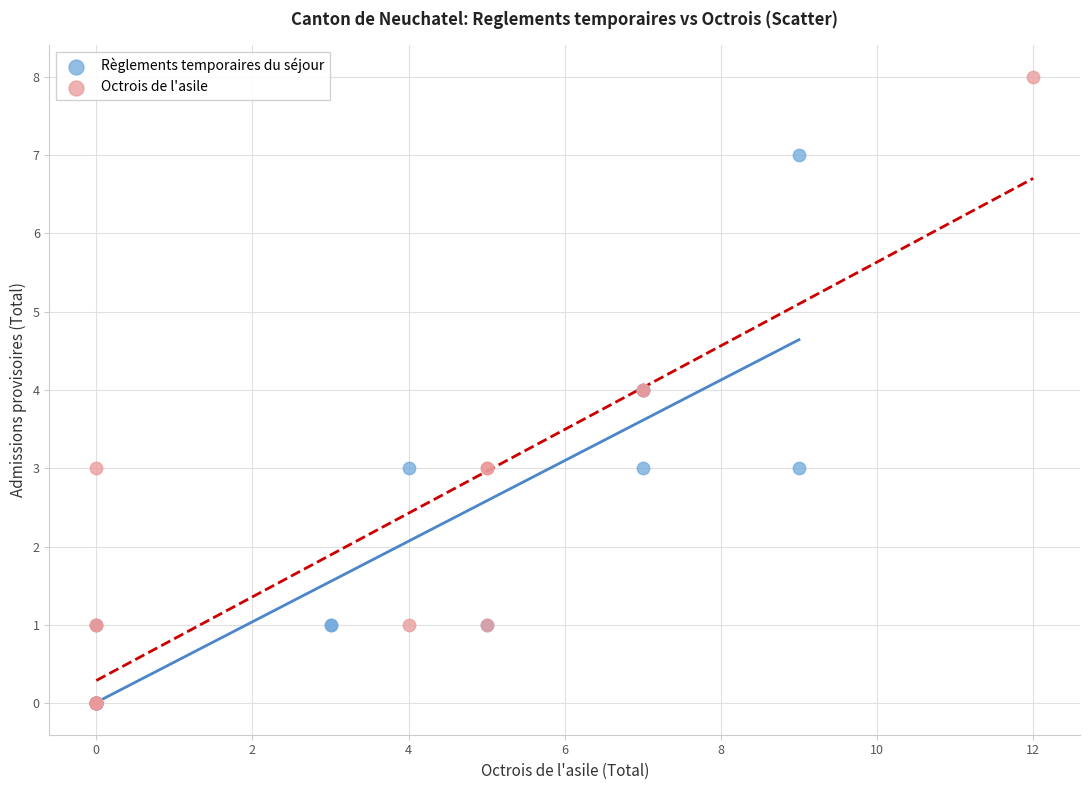

What are all the series names shown in the legend?

Règlements temporaires du séjour, Octrois de l'asile